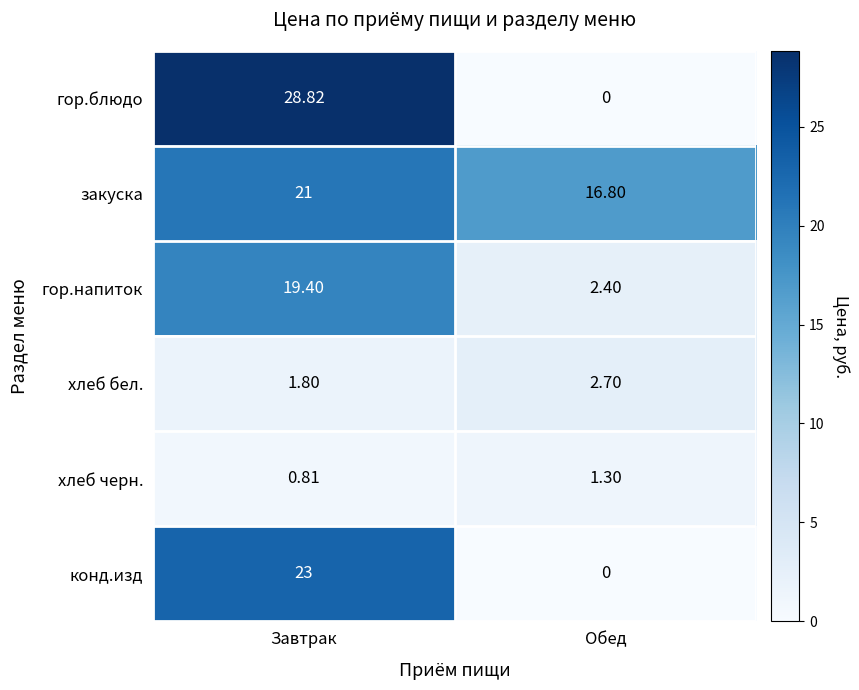

Which category has the lowest value in the хлеб бел. series?

Завтрак